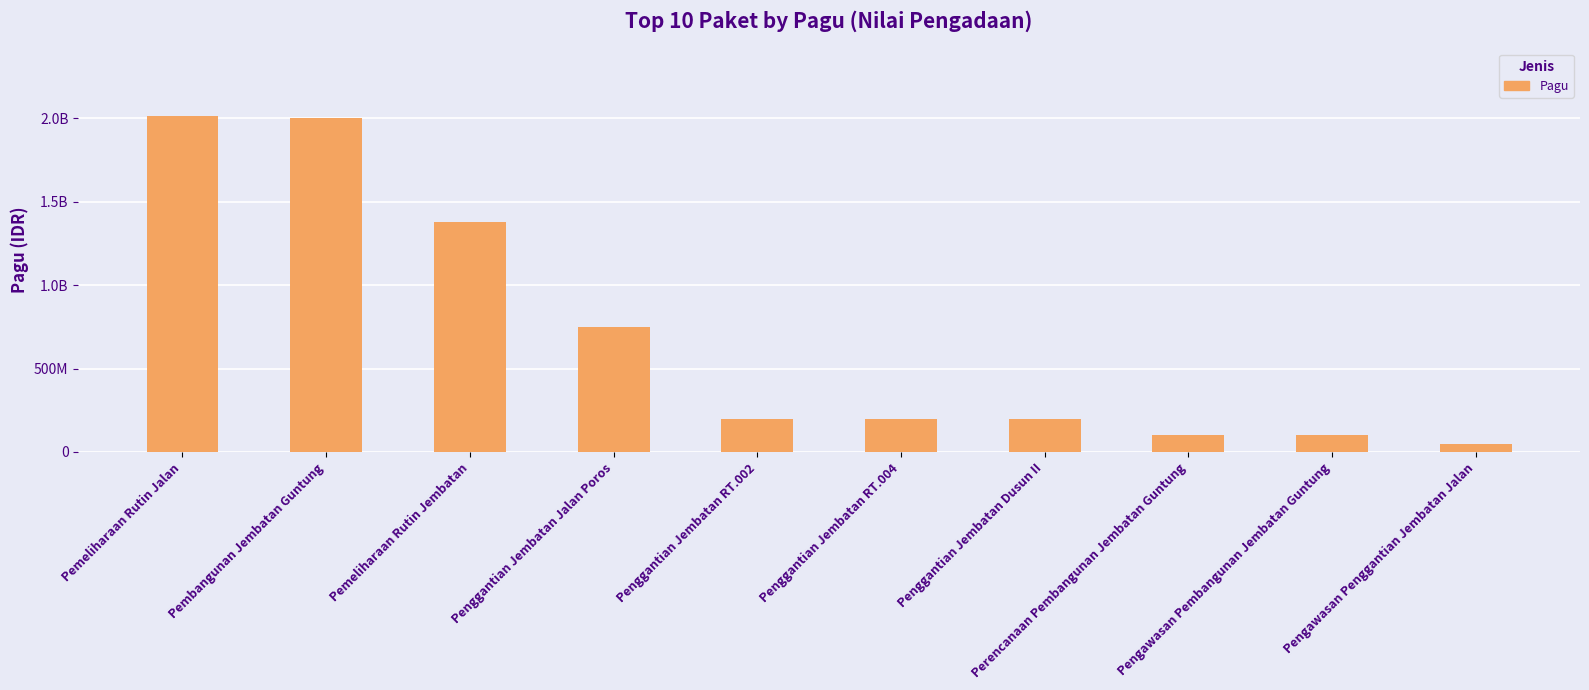

Are the bars horizontal?

No